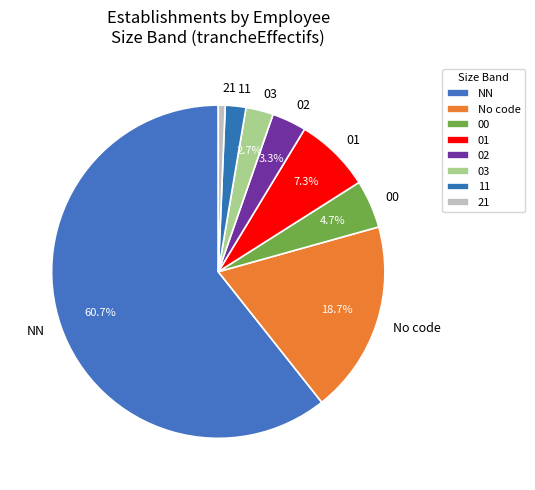

Do 21 and NN together represent more than half of the pie?

Yes